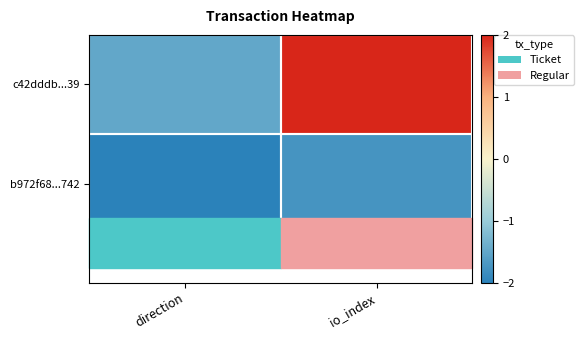

What is the smallest value displayed?

-2.0